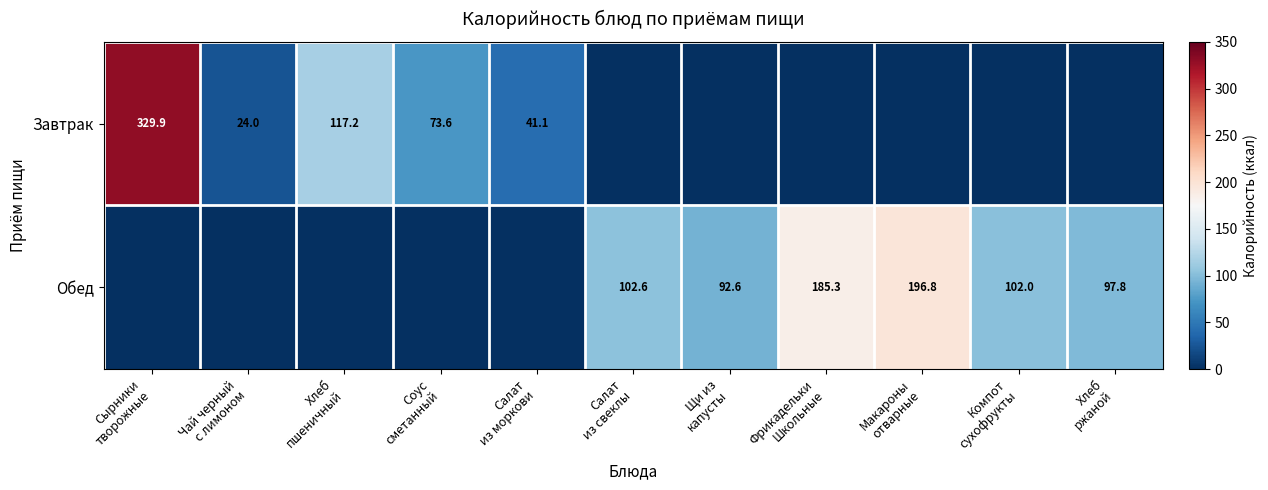

What is the difference between the second highest and minimum values in the Завтрак series?

117.2